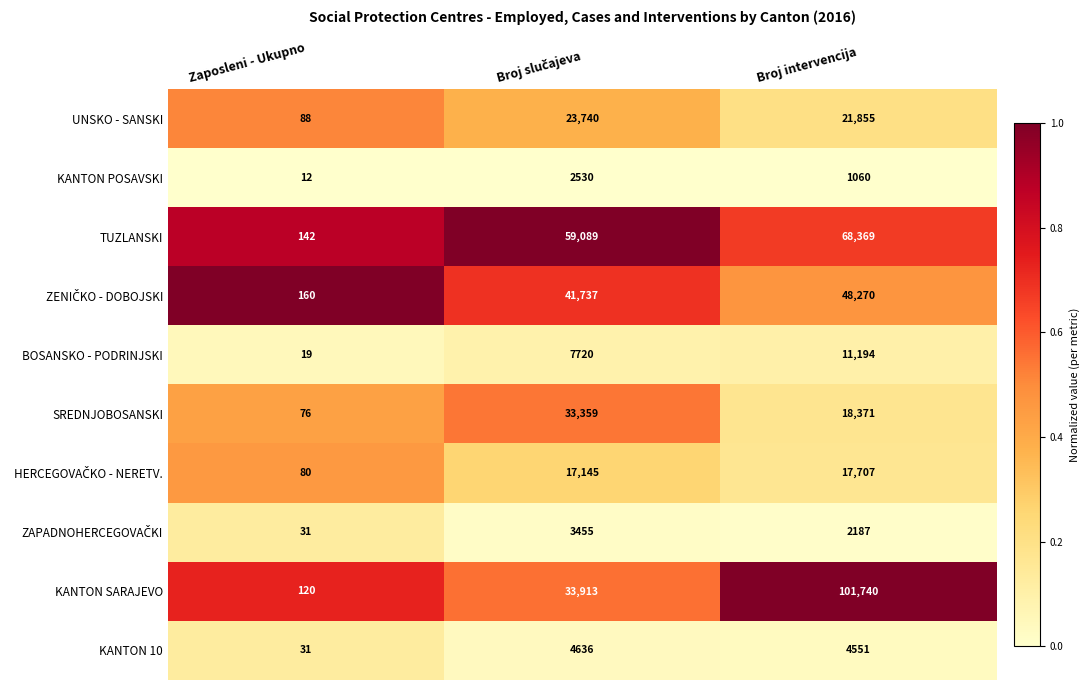

At which category is the sum across all series the highest?

Broj intervencija